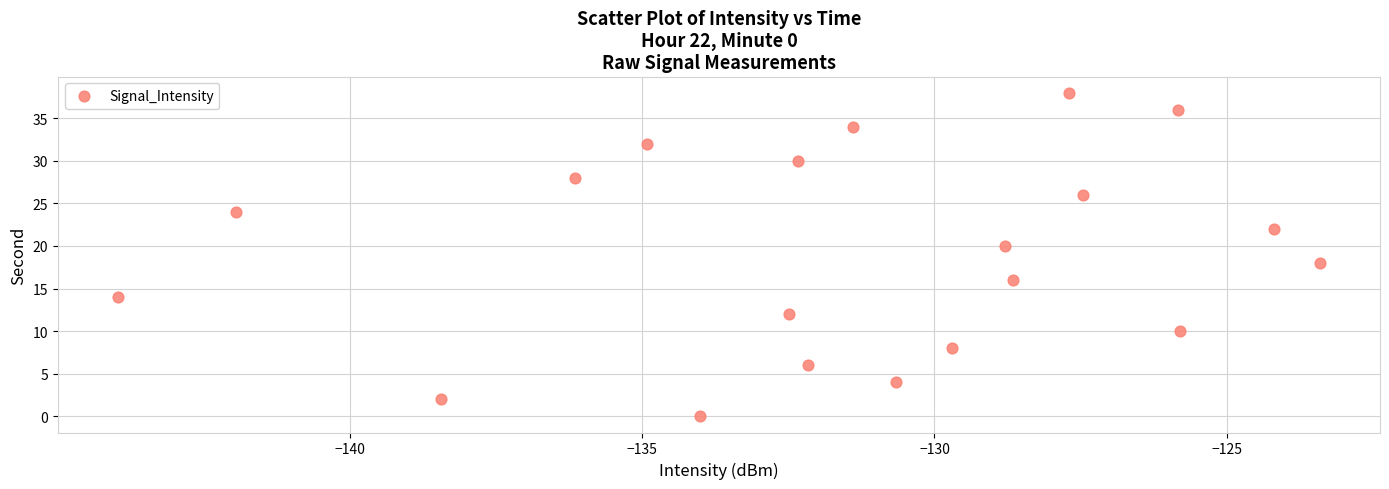

What is the range of Y values (max minus min)?

38